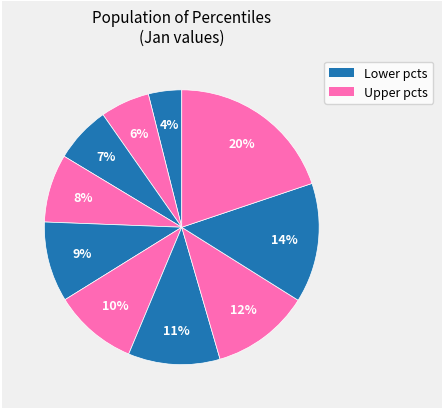

How many slices are in this pie chart?

10